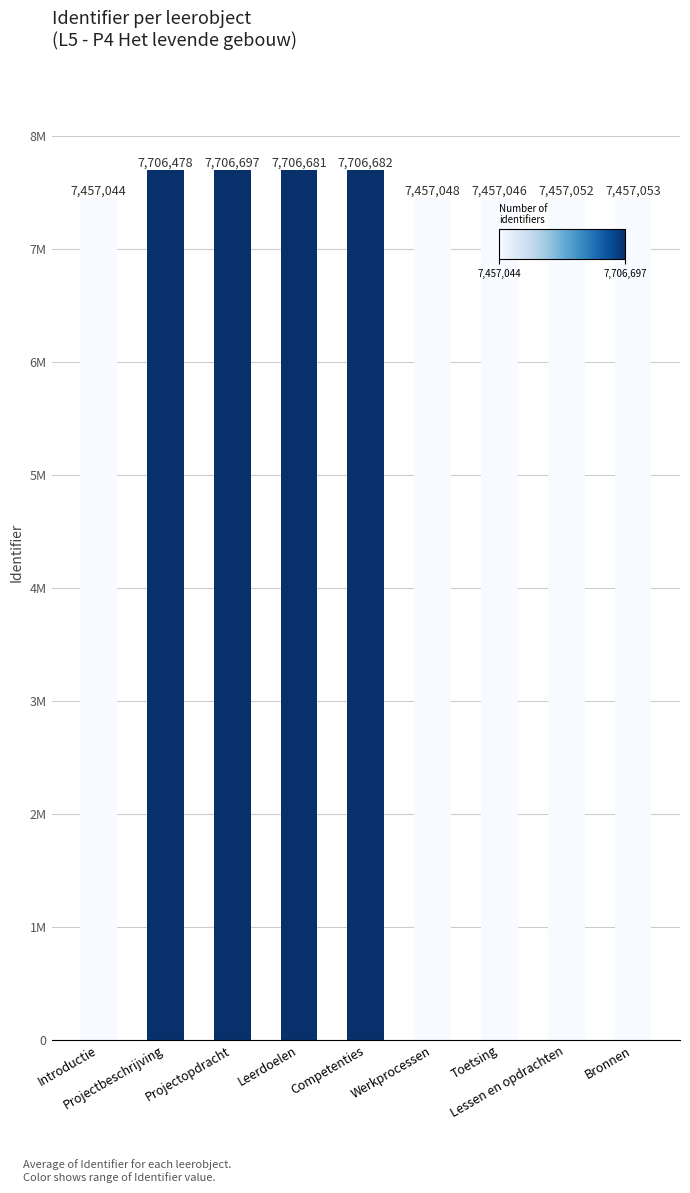

List the labels in order of value, smallest first.

Introductie, Toetsing, Werkprocessen, Lessen en opdrachten, Bronnen, Projectbeschrijving, Leerdoelen, Competenties, Projectopdracht